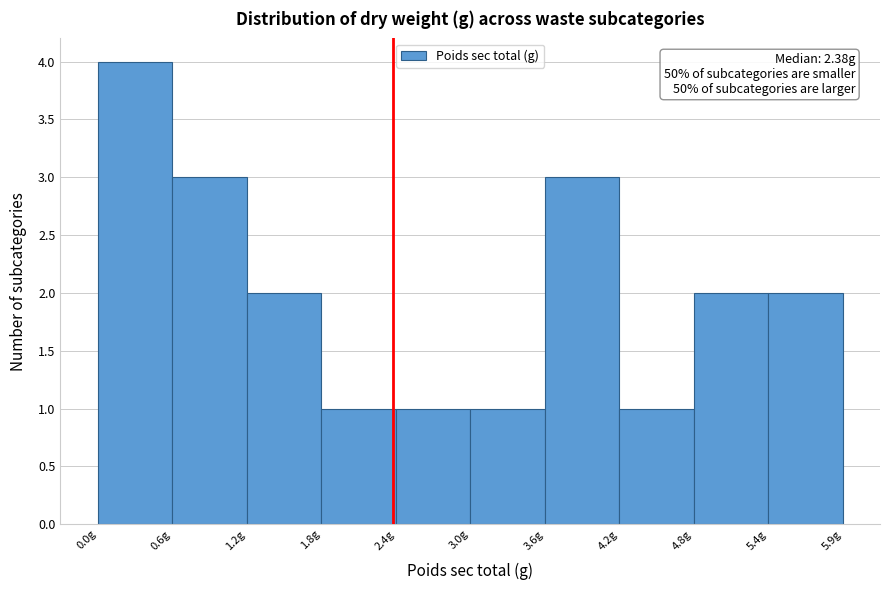

Which range on the x-axis has the tallest bar?

0.0 to 0.6